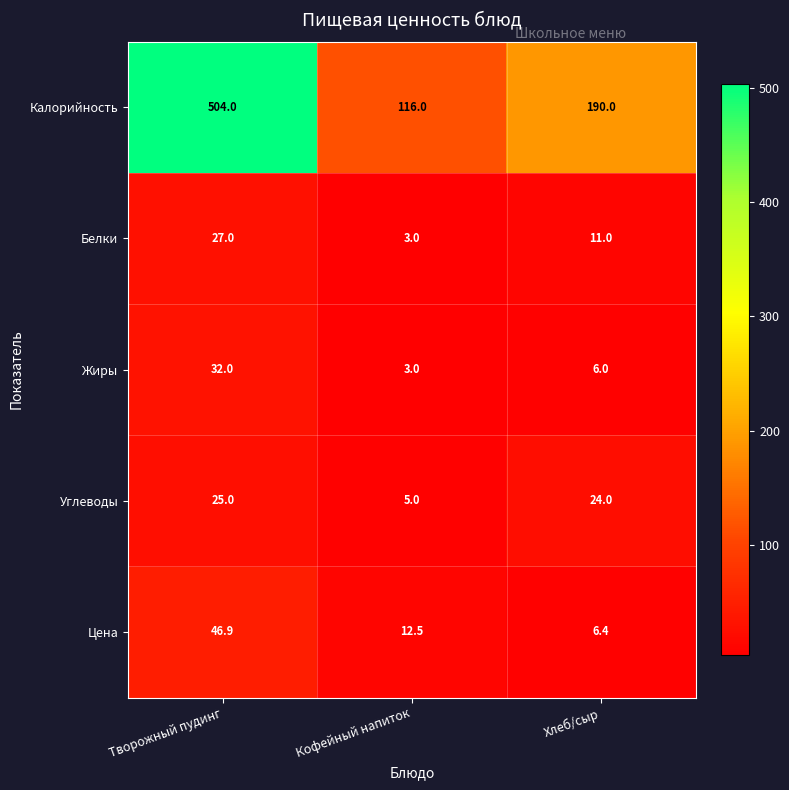

Which label corresponds to the smallest value in the chart?

Кофейный напиток